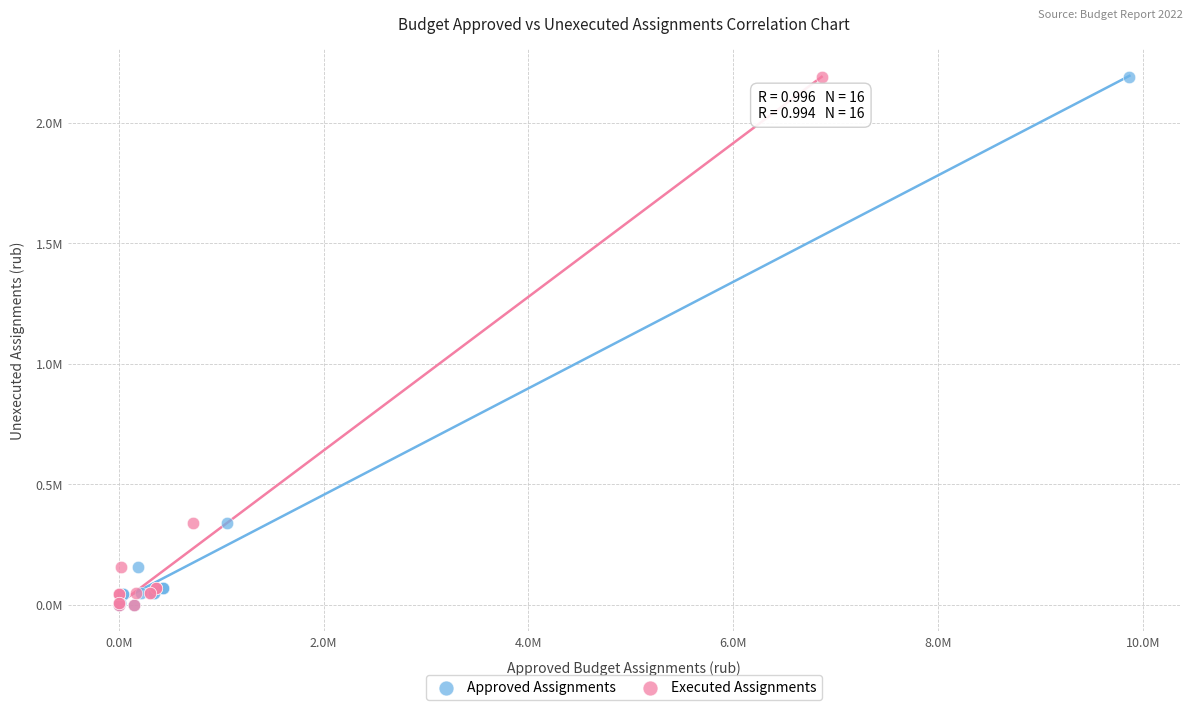

What are all the series names shown in the legend?

Approved Assignments, Executed Assignments